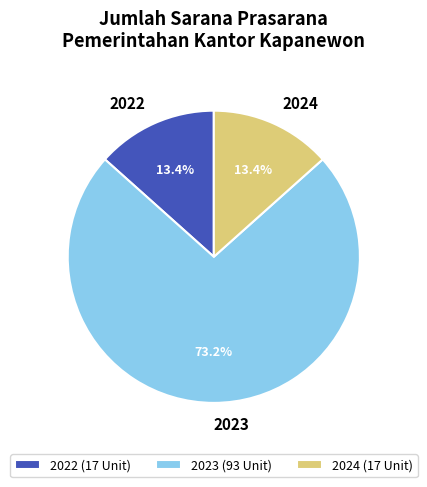

Does any single category account for the majority?

Yes